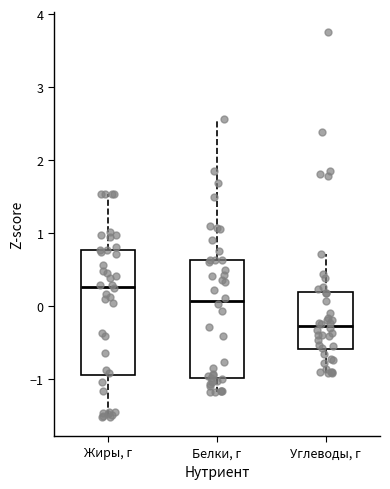

Which box has the highest median line?

Жиры, г